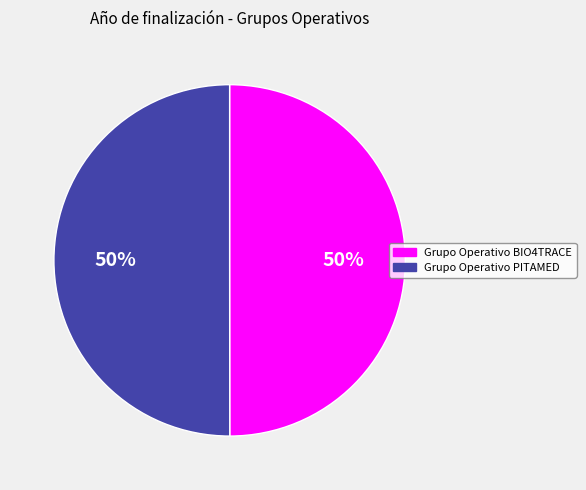

To the nearest percent, what is the average slice percentage?

50%